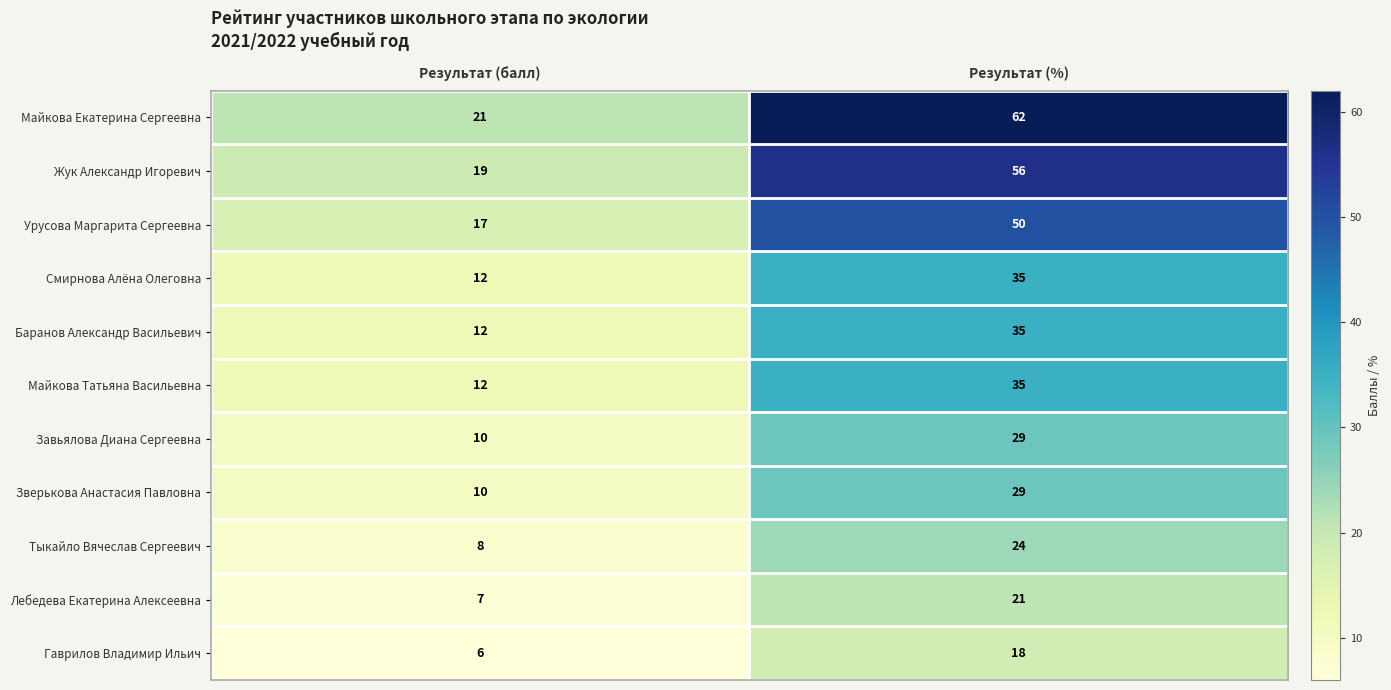

Which category has the lowest value across all series?

Результат (балл)